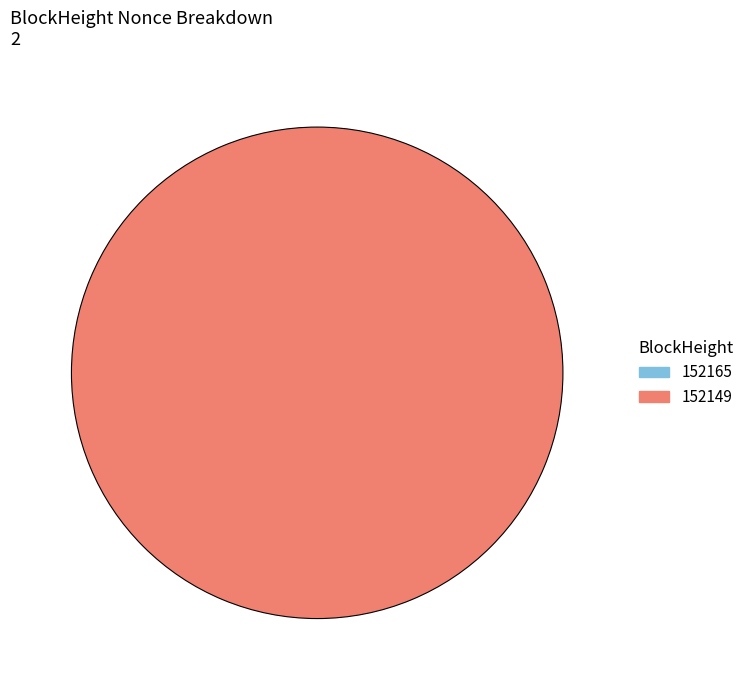

What is the largest slice in the pie chart?

152149